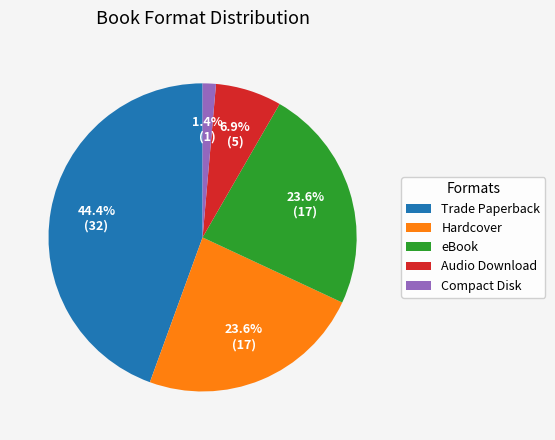

How many slices are in this pie chart?

5